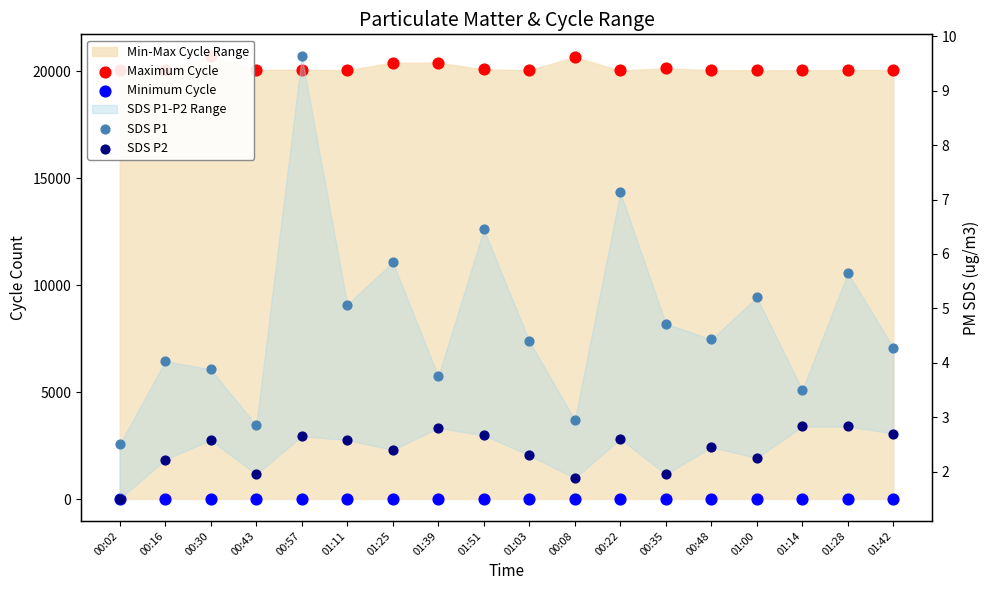

At how many categories does at least one series exceed 7799?

18